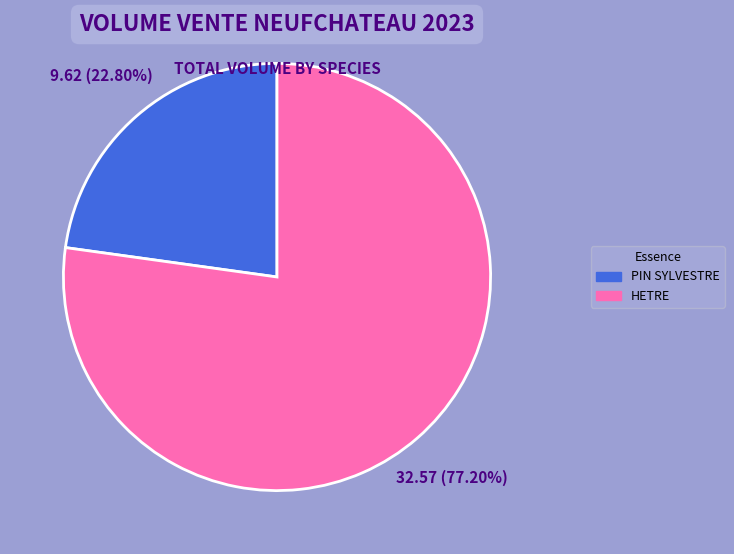

Is there any slice that represents more than half of the pie?

Yes